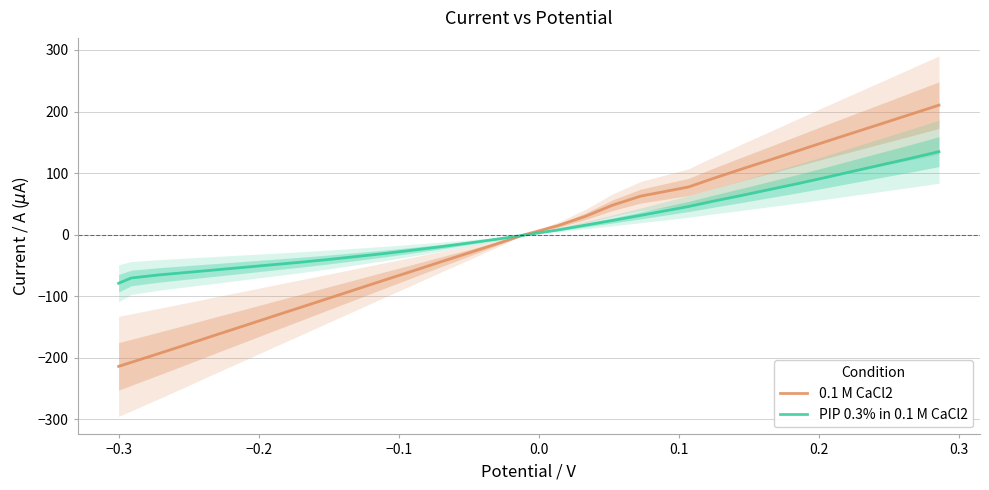

Is this an area chart (filled region under the line)?

No